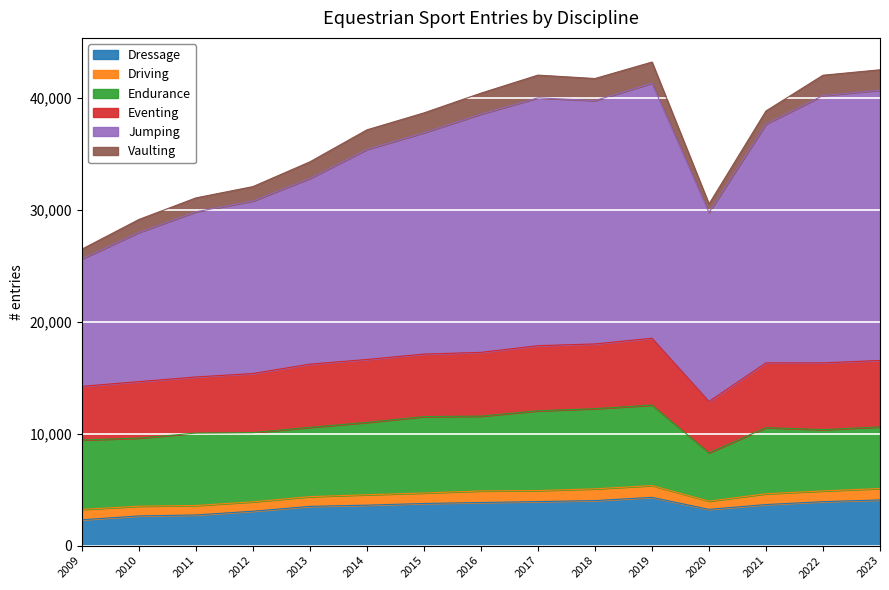

What is the total value across all series at 2012?

32070